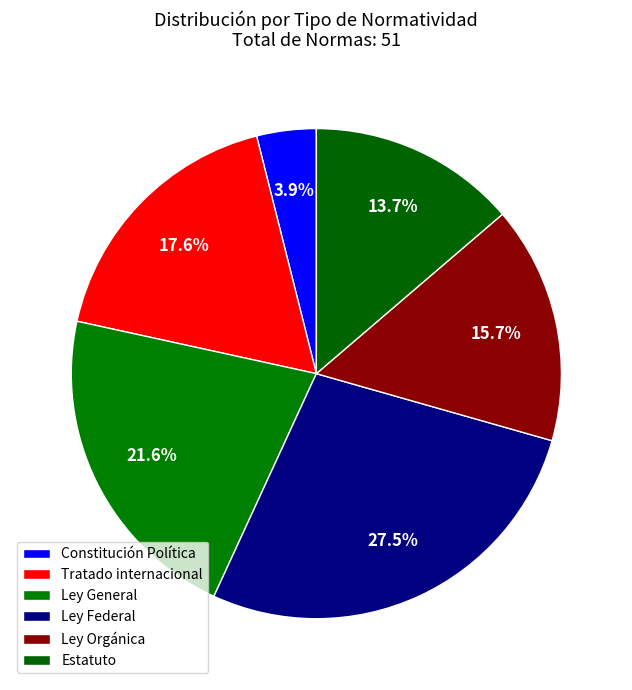

How many slices are in this pie chart?

6